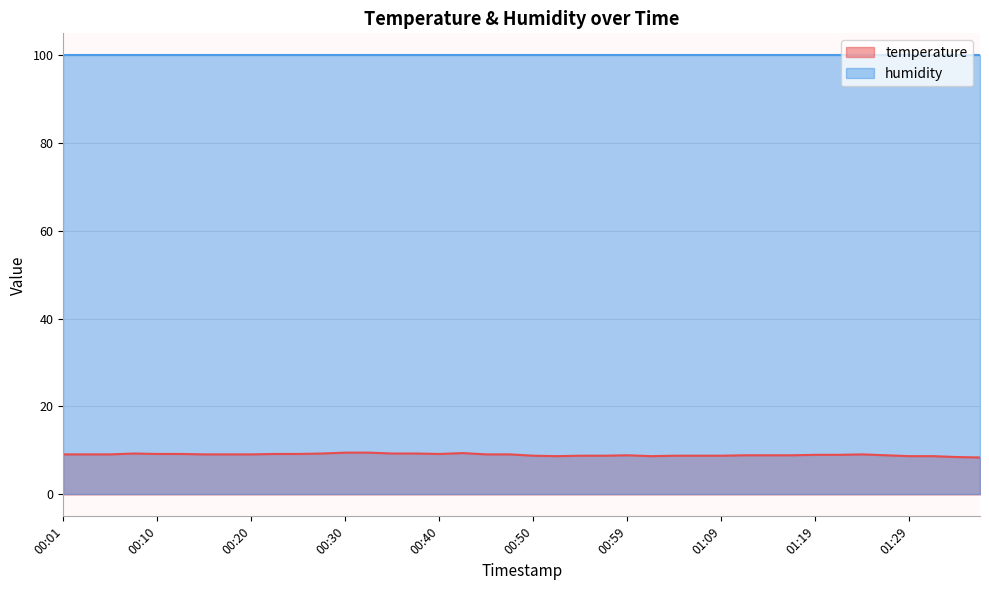

Does the chart have visible grid lines?

Yes